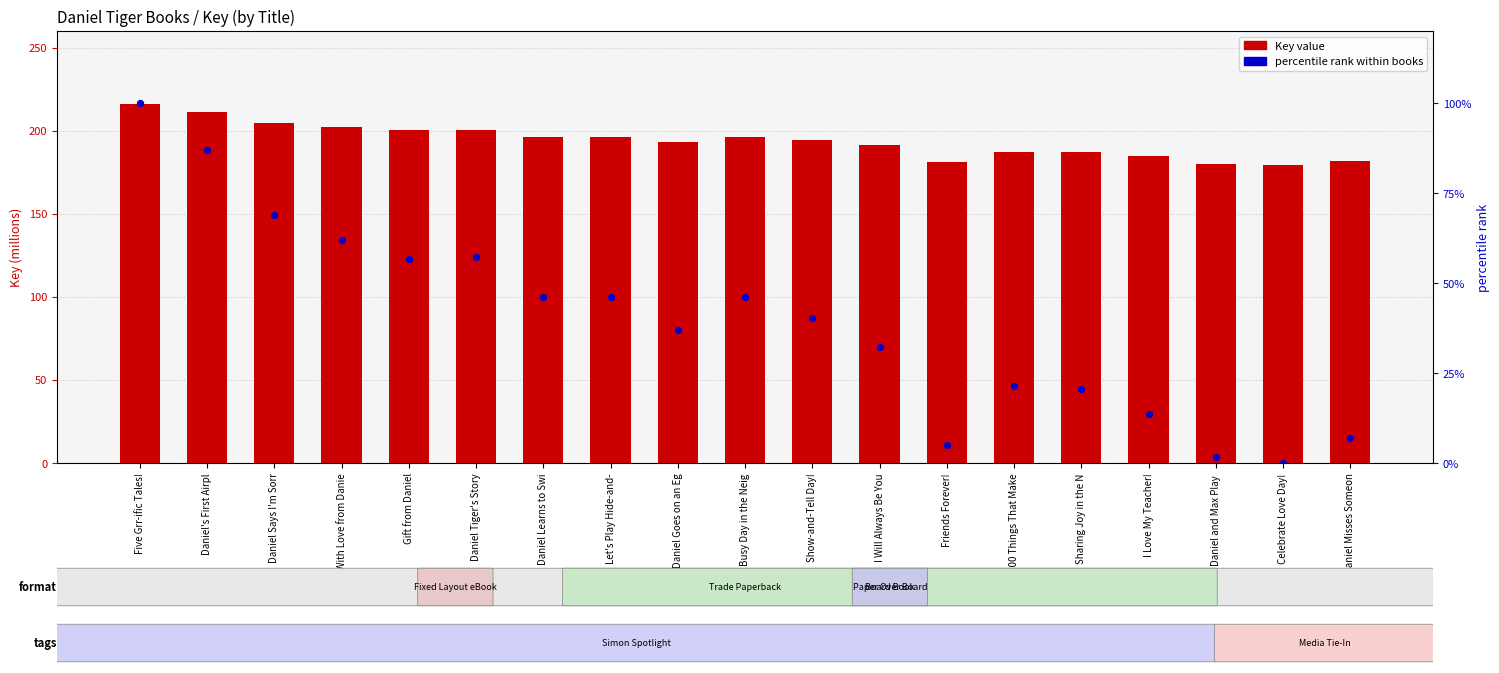

Which series has the largest Y range (max minus min)?

percentile rank within books